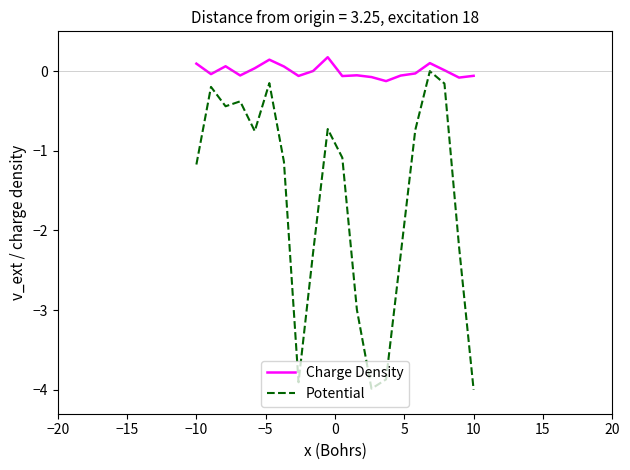

Which series has the largest range (max minus min)?

Potential